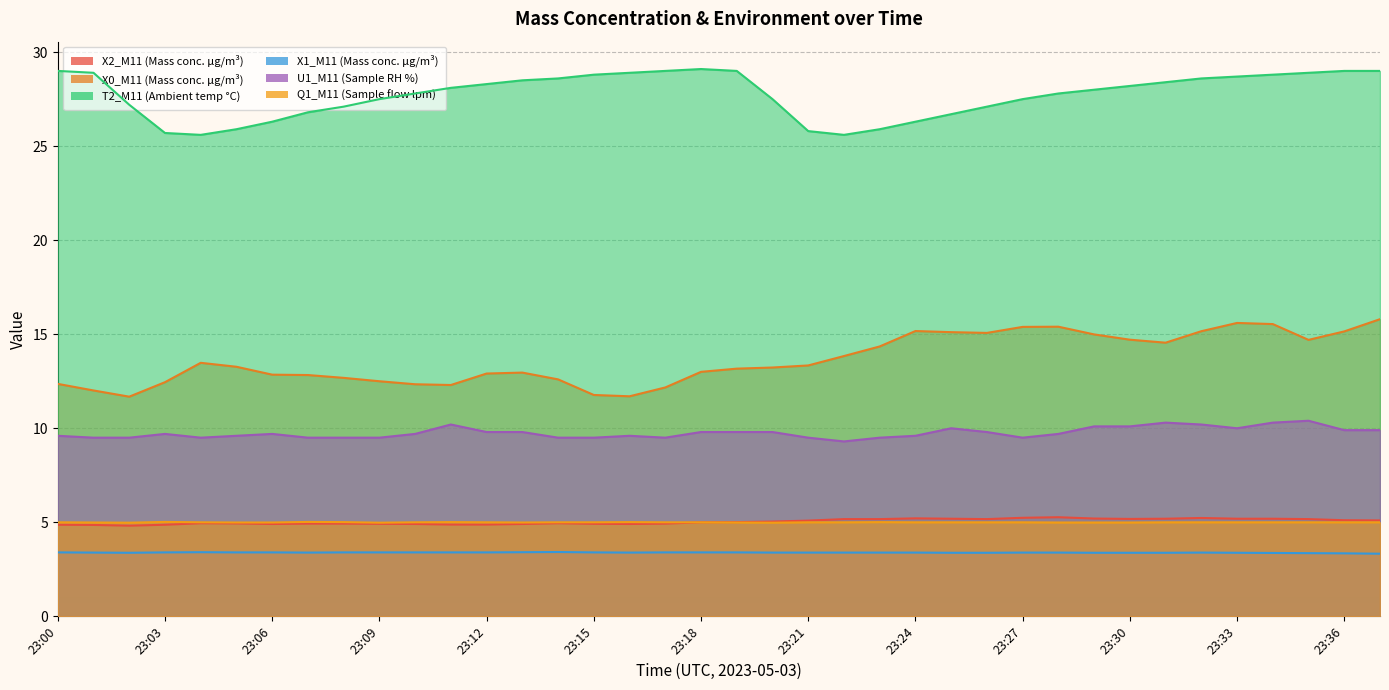

True or false: X0_M11 (Mass conc. μg/m³) has more than 0 points higher than both neighbors.

True